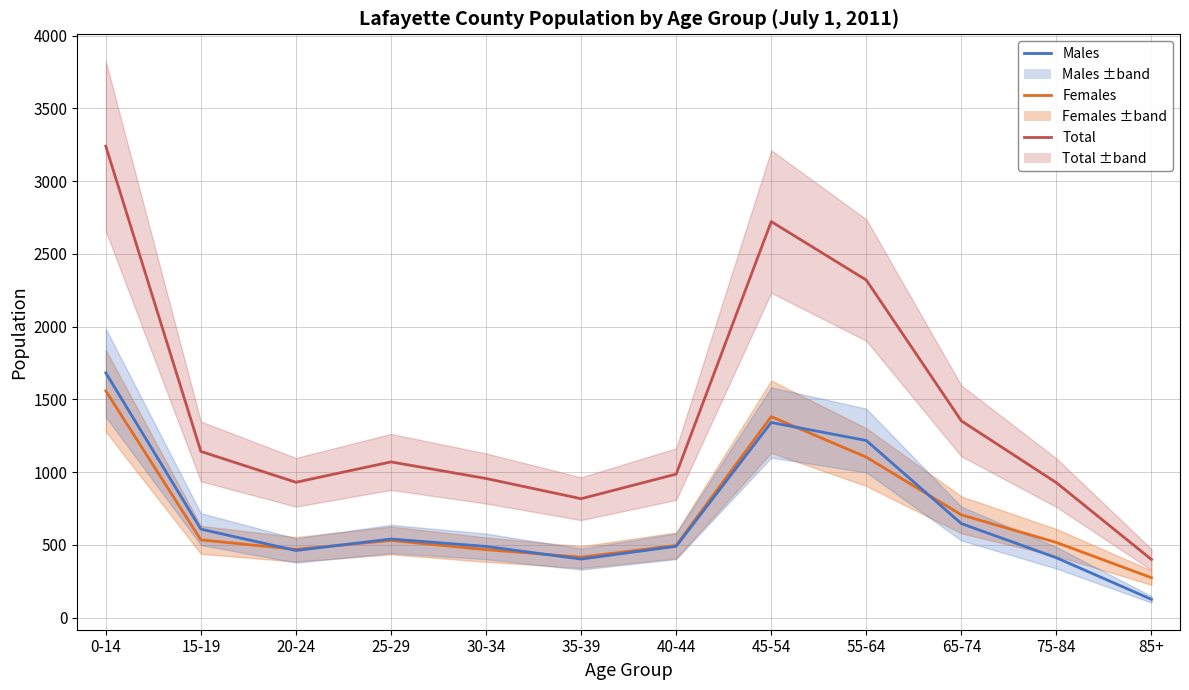

What is the lowest value of the Males series?

125